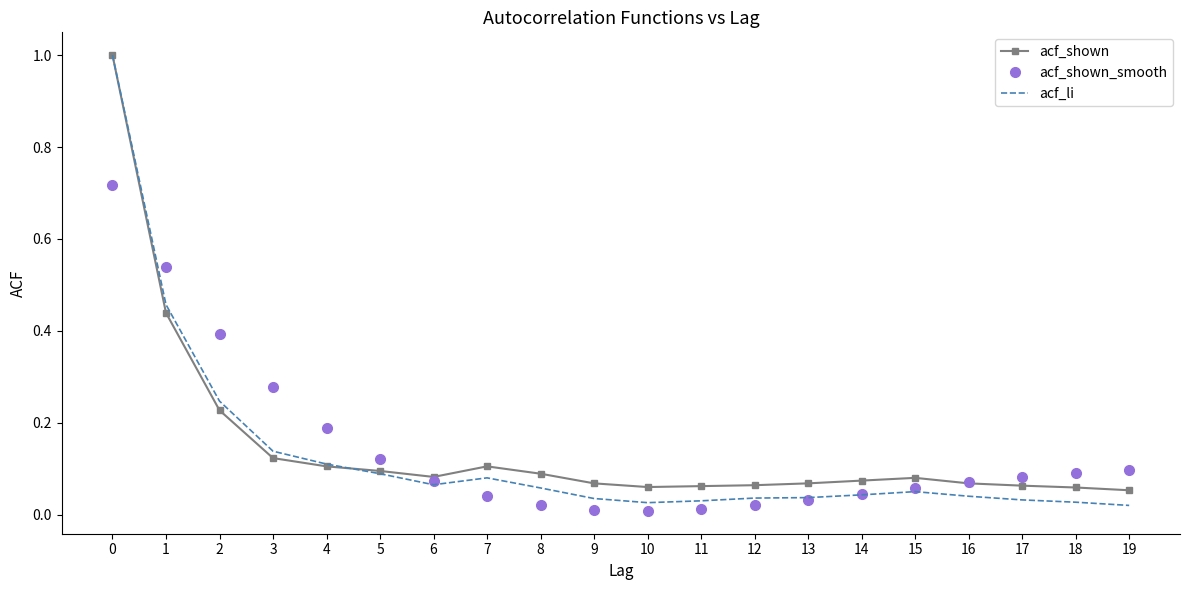

What is the greatest value displayed?

1.0